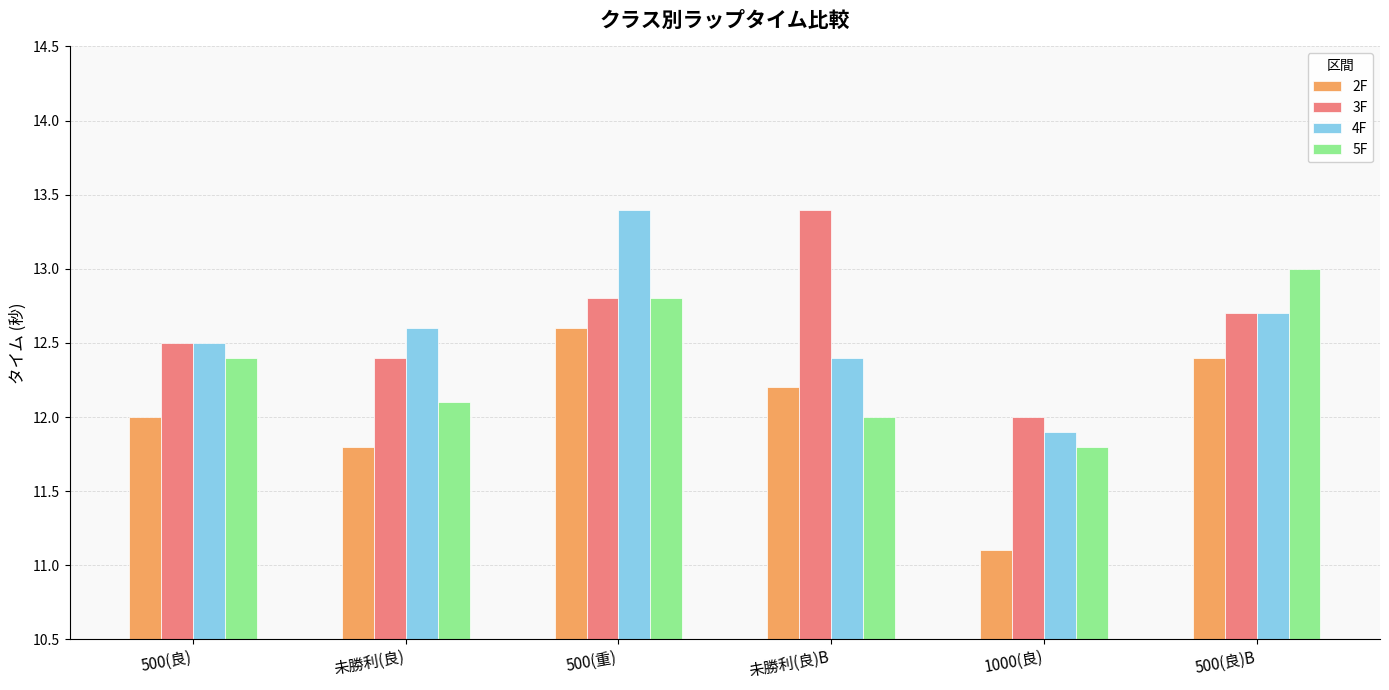

Rank the categories by 2F value from highest to lowest.

500(重), 500(良)B, 未勝利(良)B, 500(良), 未勝利(良), 1000(良)